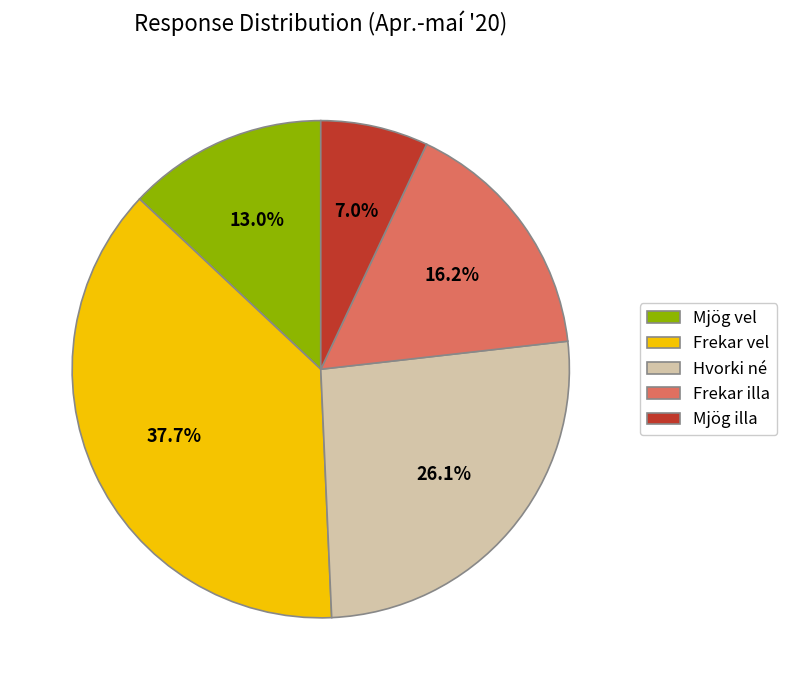

Combined, what portion of the pie is Frekar vel and Hvorki né?

63.8%